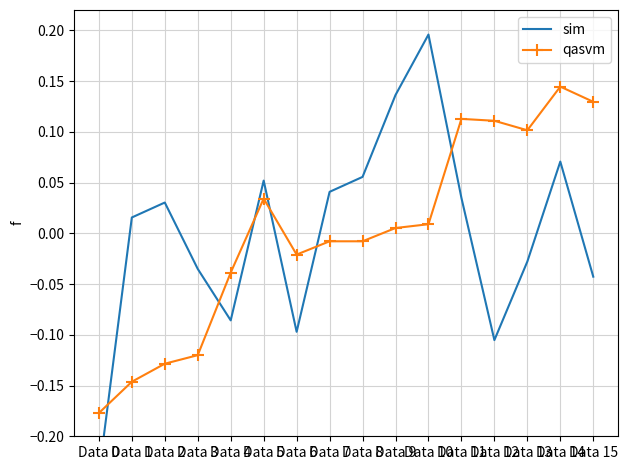

How many lines are shown in the chart?

2